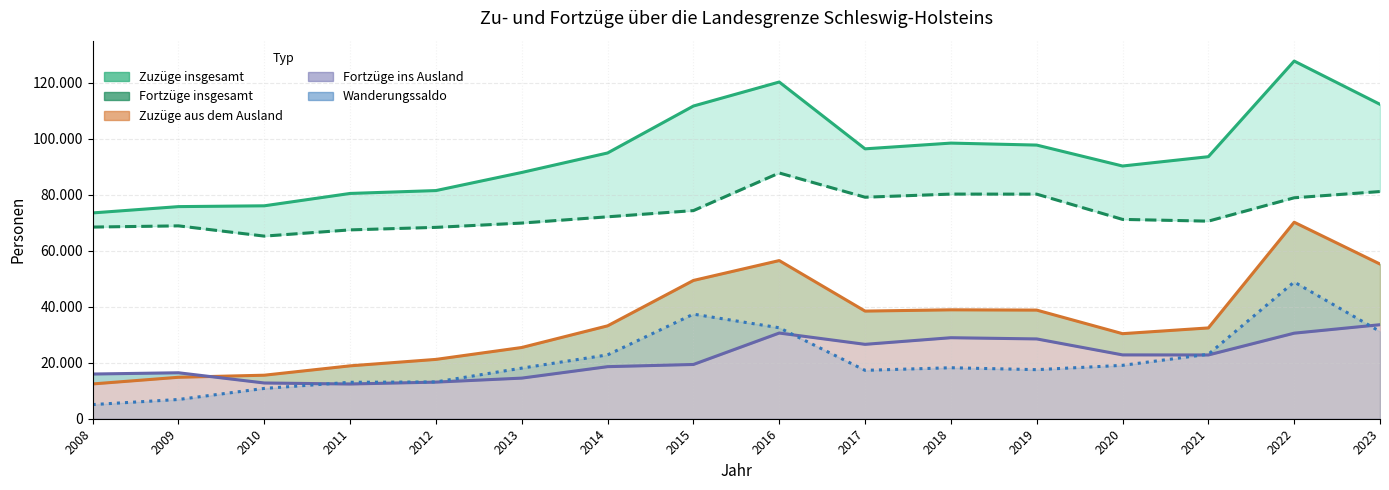

Between 2010 and 2016, which is larger?

2016